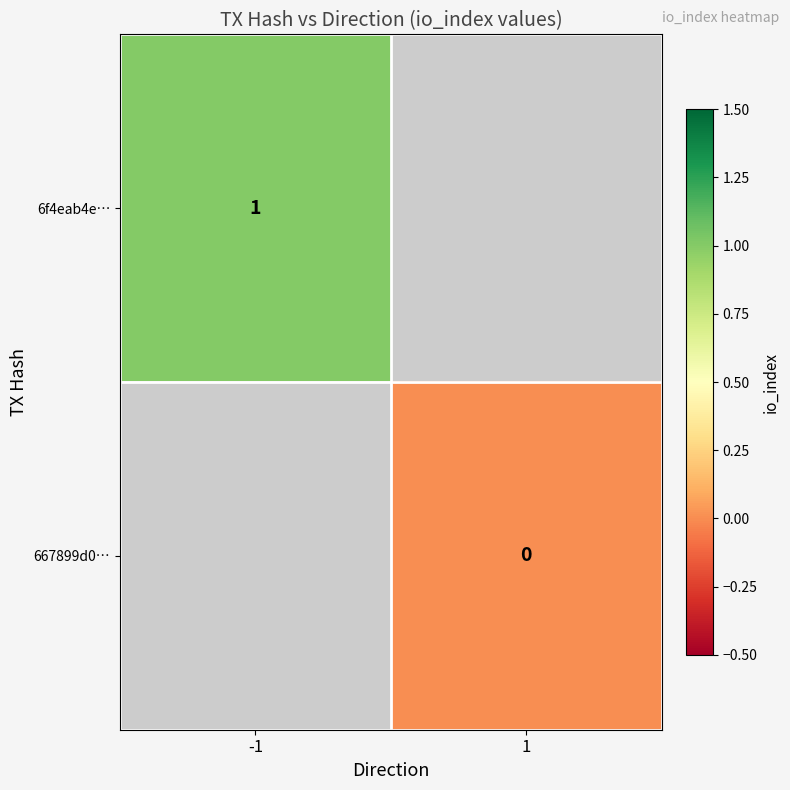

What is the greatest value displayed?

1.0